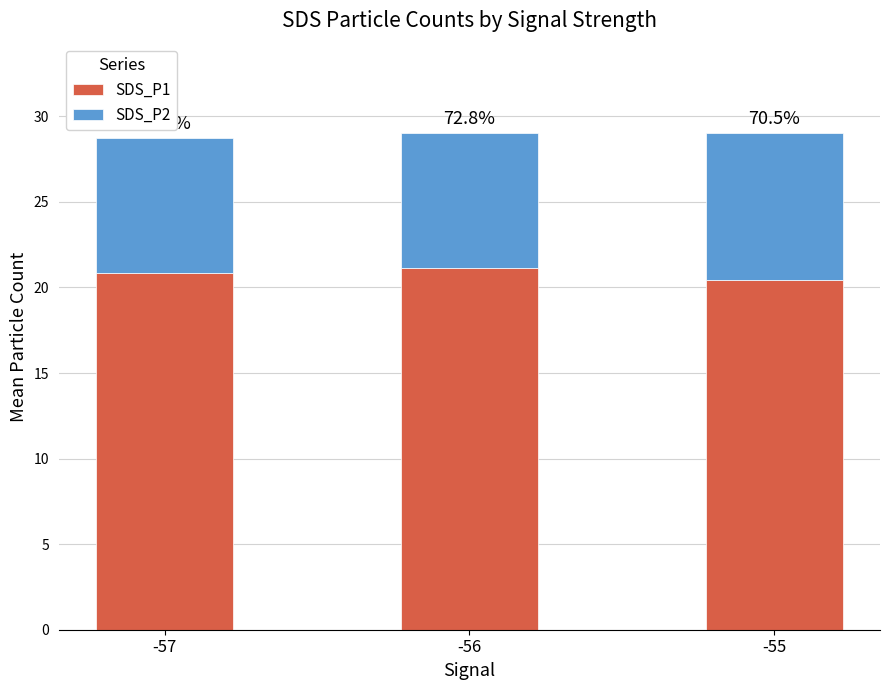

Are the bars grouped side by side (vs. stacked)?

No